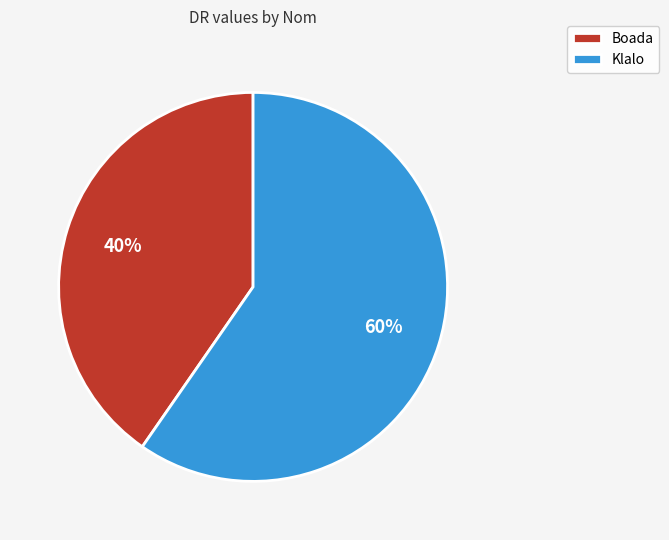

Does Boada account for over 50% of the chart?

No